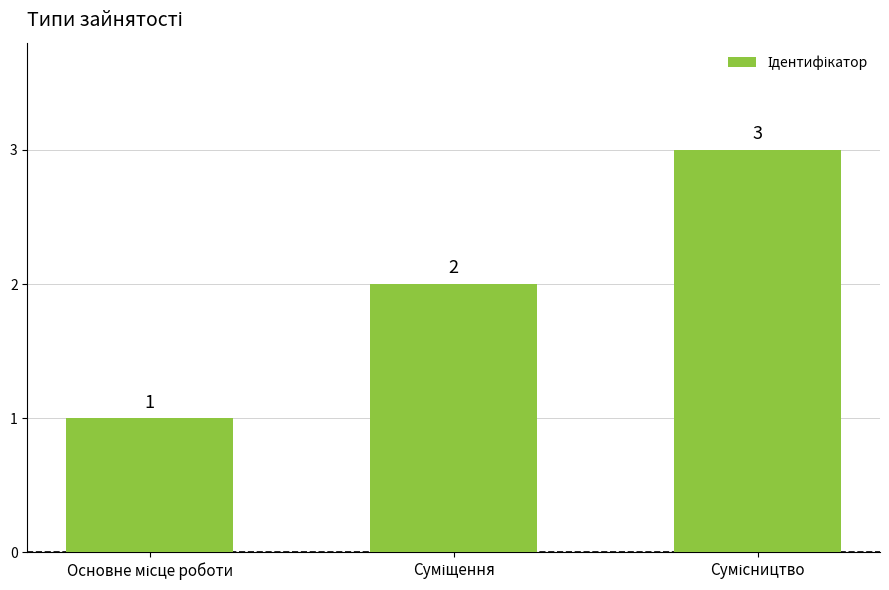

Count the values in the range 1 to 3.

3